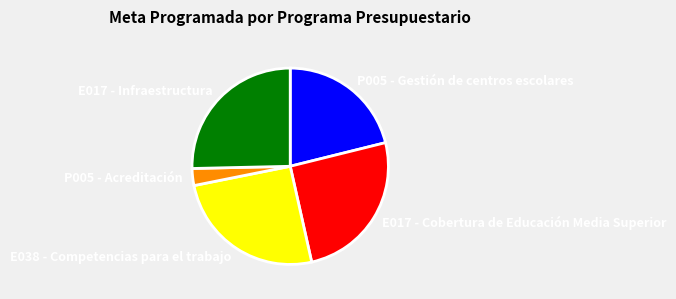

What is the ratio of the value at P005 - Gestión de centros escolares to the value at P005 - Acreditación?

7.6